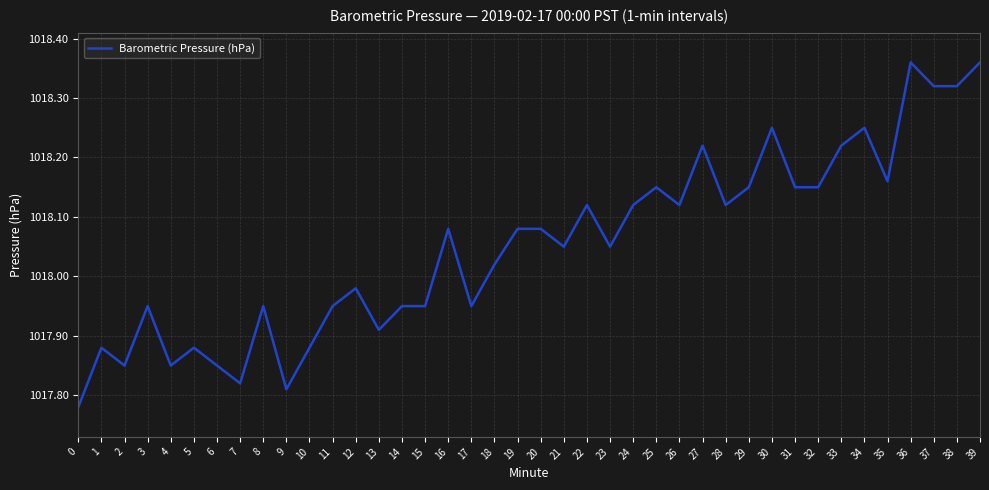

How many categories are shown in the chart?

40